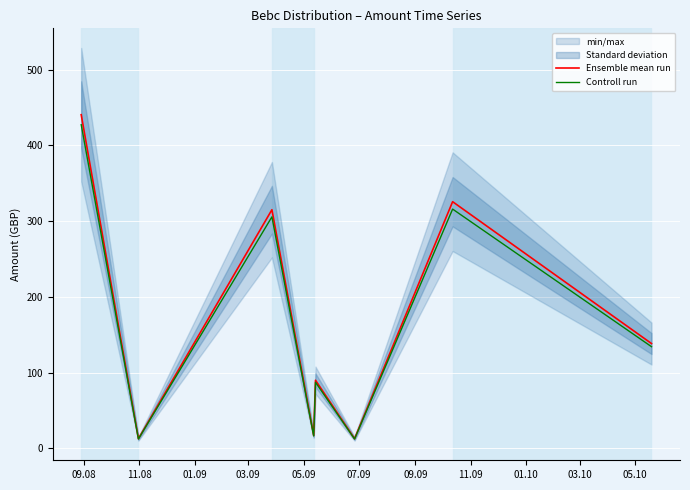

What is the lowest value of the Controll run series?

12.4